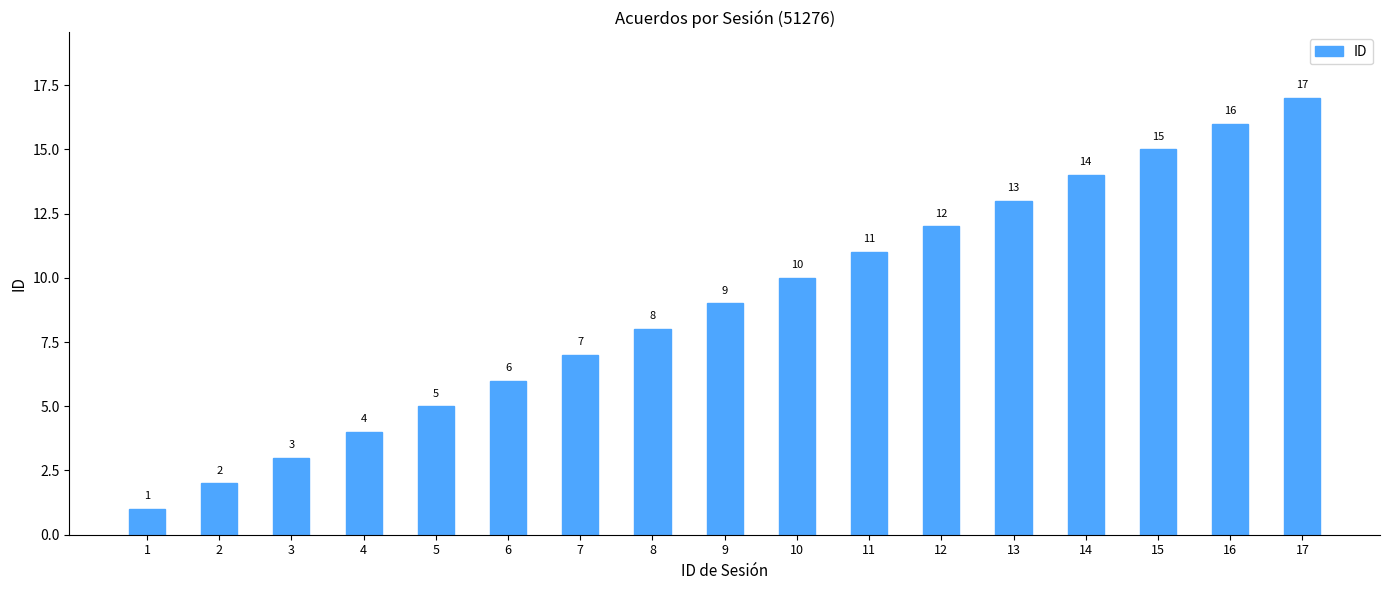

What is the difference between the maximum and second lowest values?

15